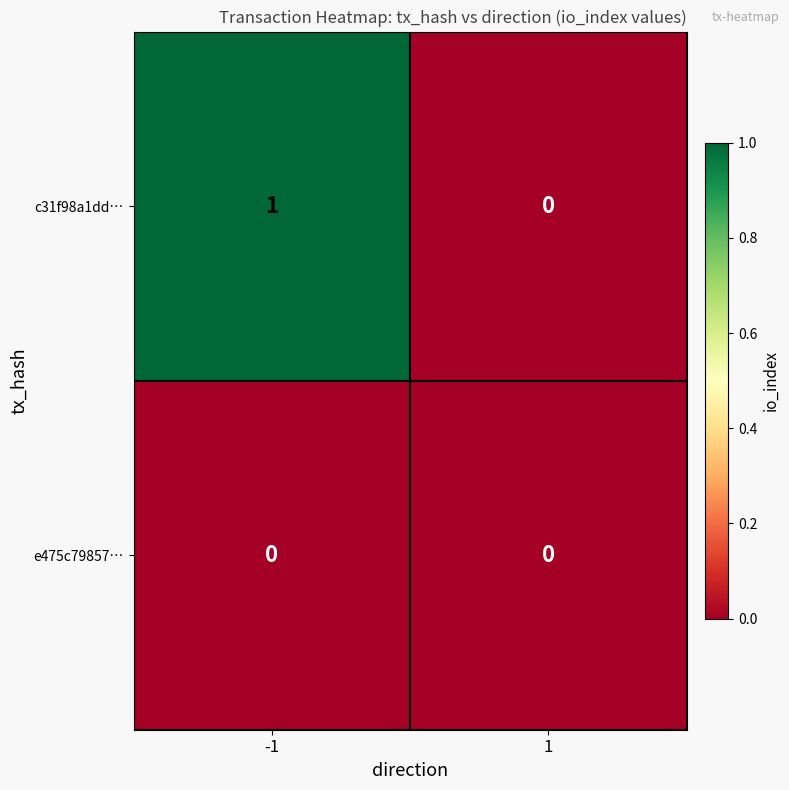

Is it true that c31f98a1dd… equals 2 at -1?

False